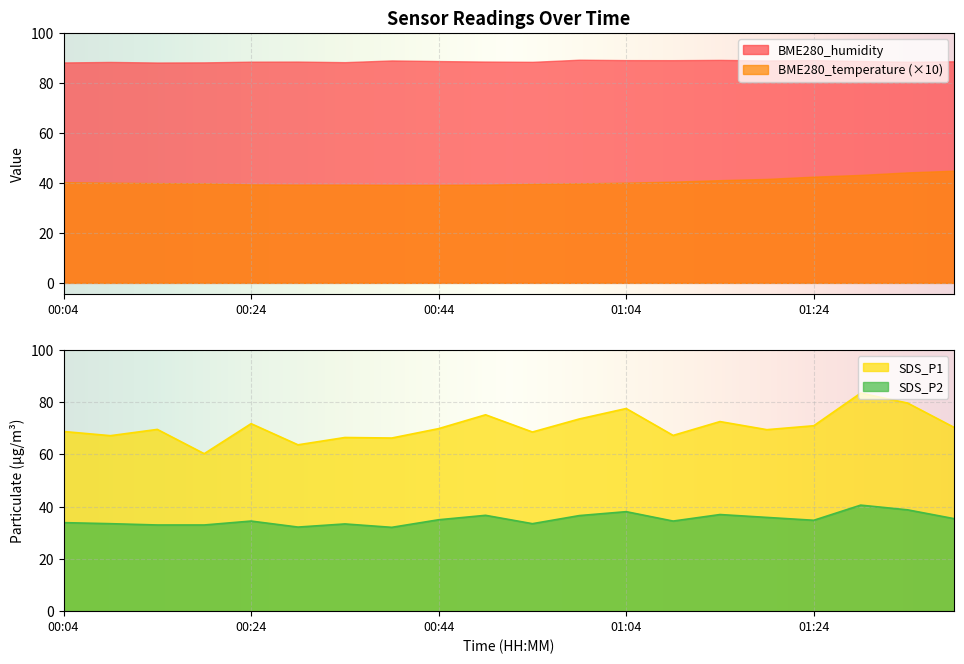

List the labels in order of SDS_P1 value, smallest first.

00:19, 00:29, 00:39, 00:34, 00:09, 01:09, 00:54, 00:04, 01:19, 00:14, 00:44, 01:39, 01:24, 00:24, 01:14, 00:59, 00:49, 01:04, 01:34, 01:29